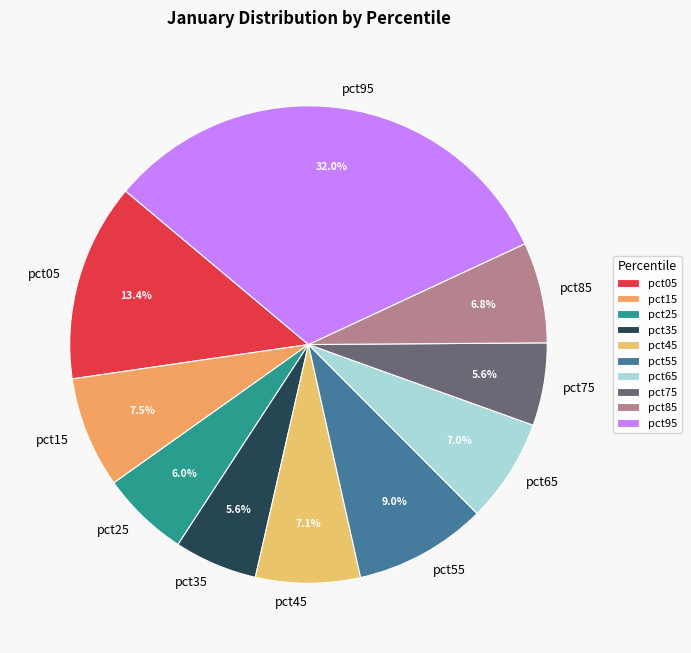

Do pct85 and pct25 together represent more than half of the pie?

No